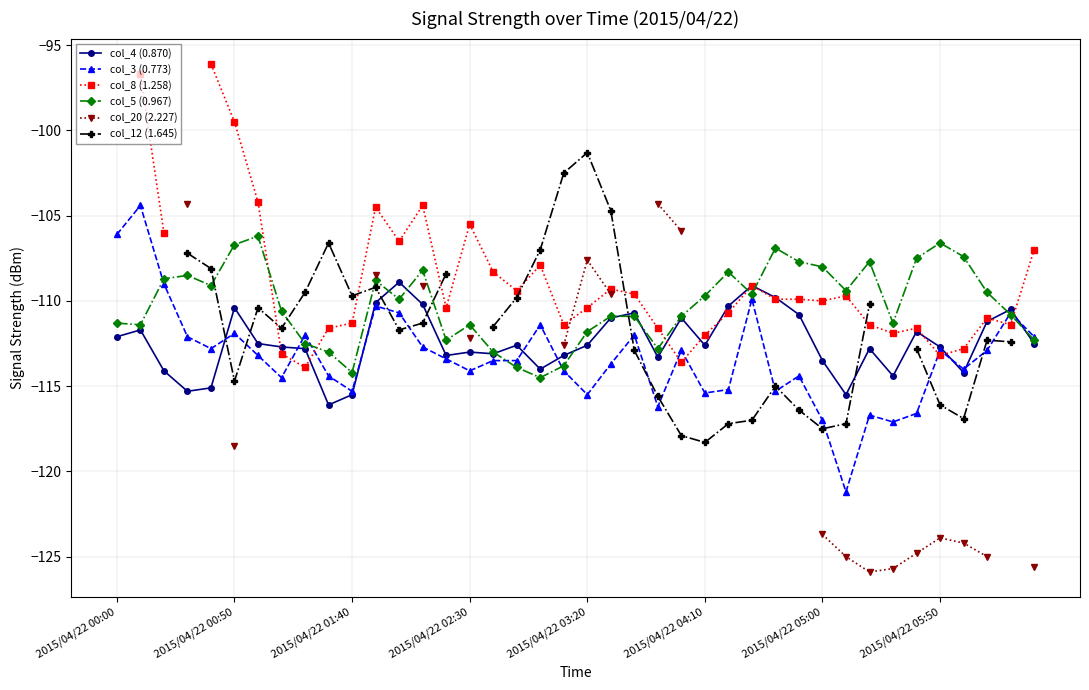

What is the difference between the maximum and minimum values in the col_3 (0.773) series?

16.8